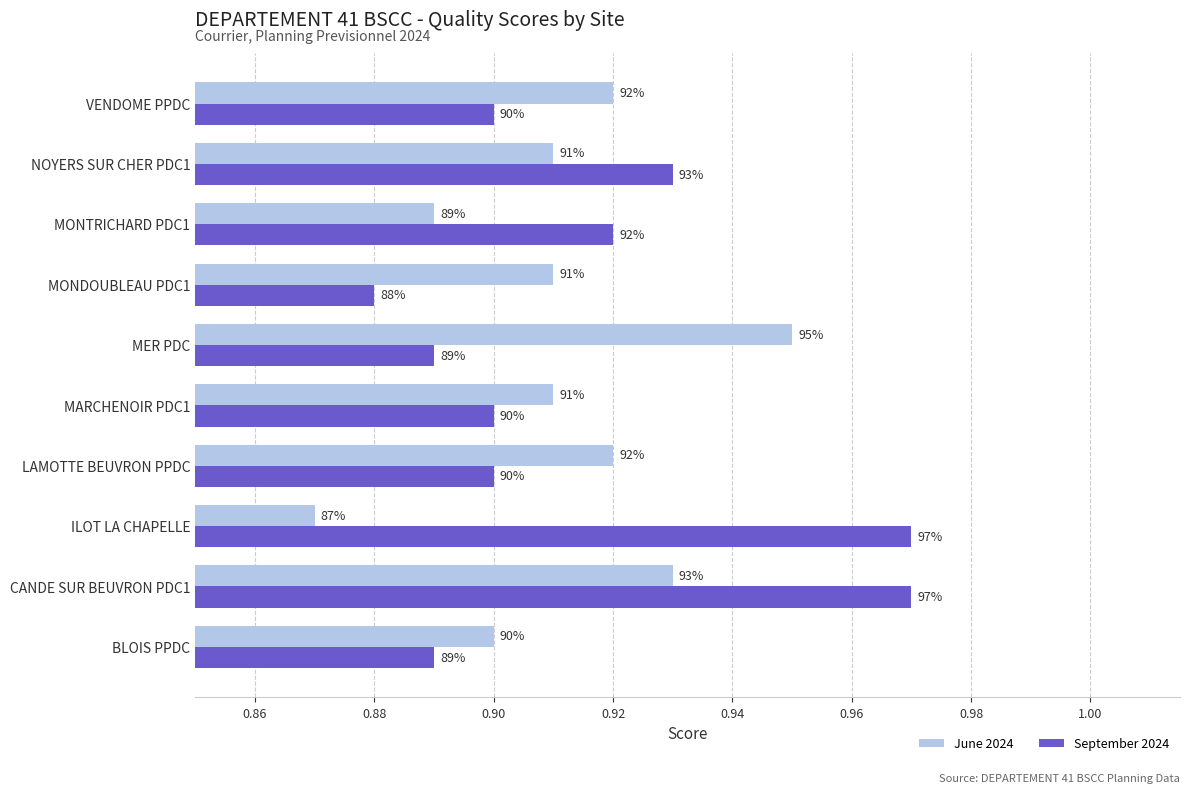

How many bars are there in total?

20